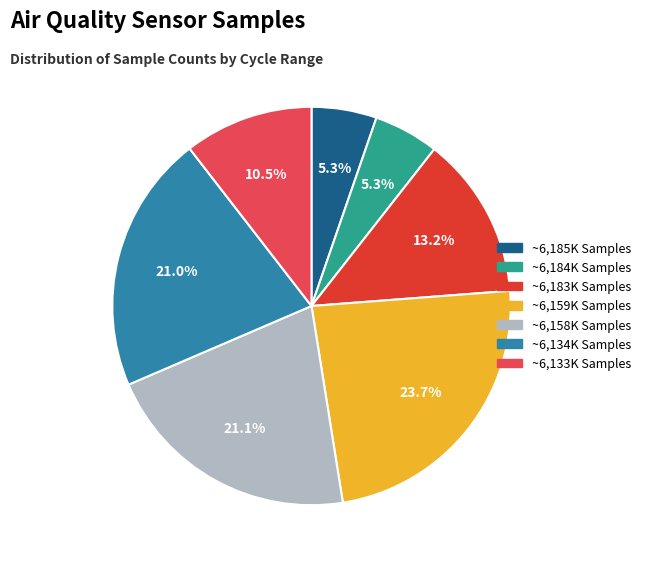

Is there any slice that represents more than half of the pie?

No